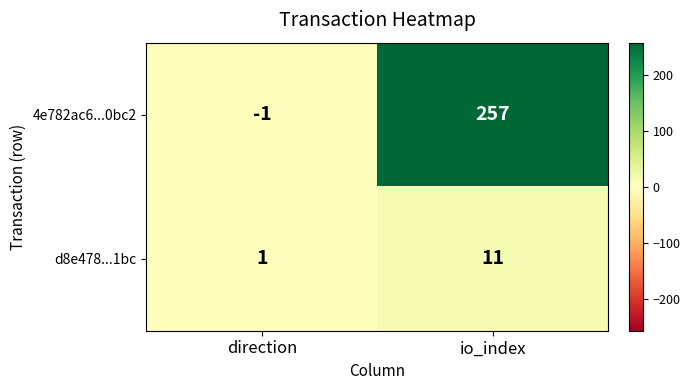

Rank the categories by d8e478...1bc value from highest to lowest.

io_index, direction